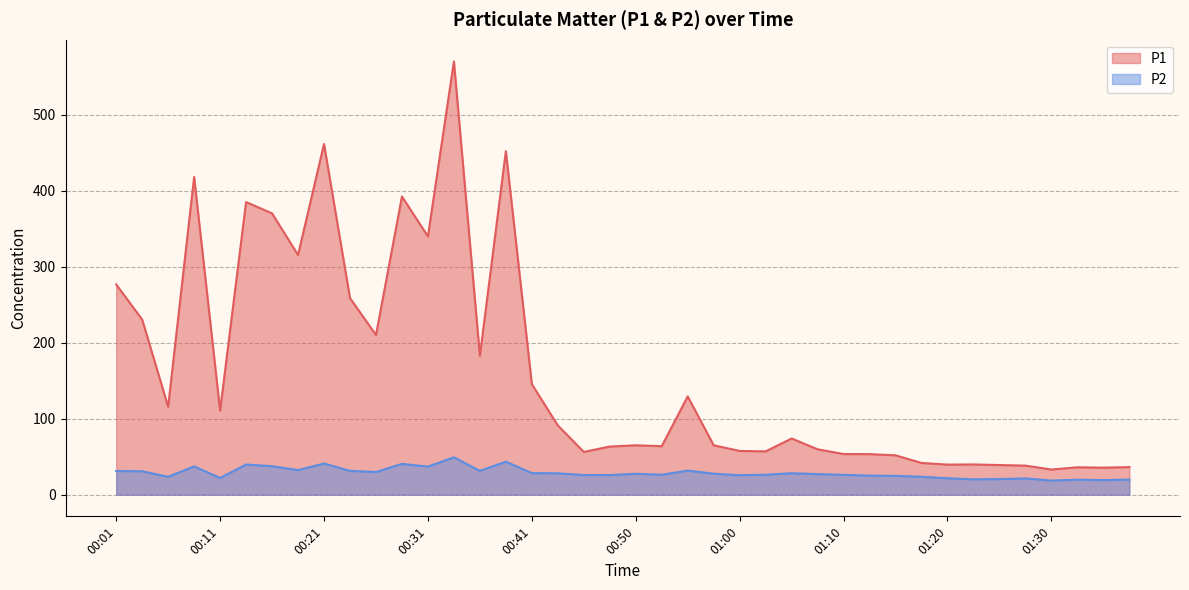

True or false: P1 and P2 intersect in this chart.

False